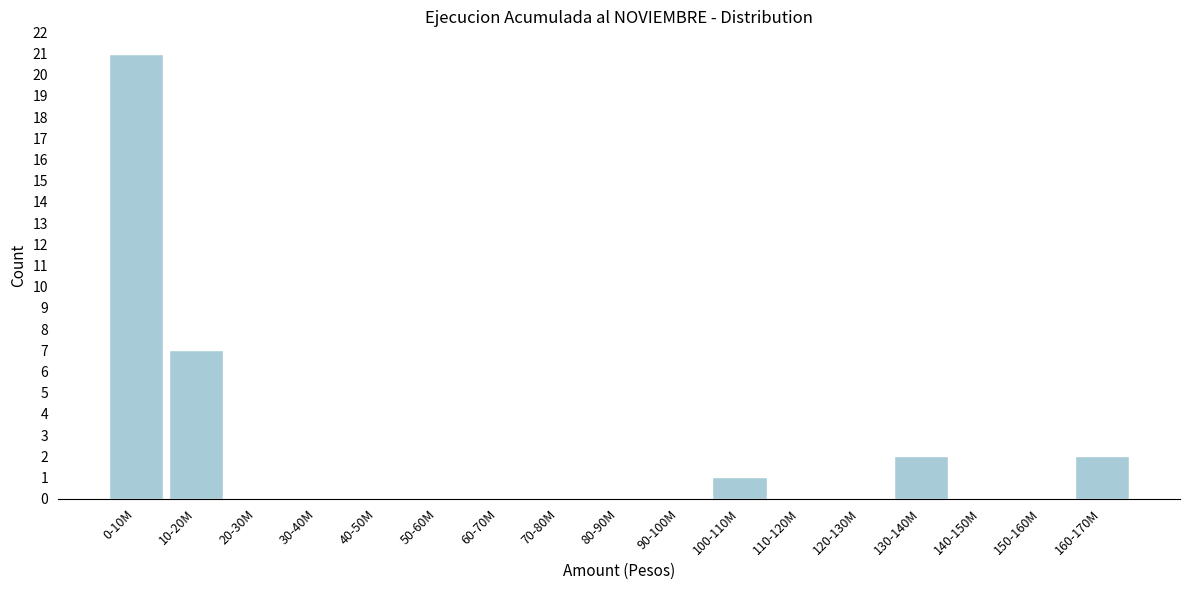

Reading right to left, transcribe all the data shown in this chart.

160-170M=2	150-160M=0	140-150M=0	130-140M=2	120-130M=0	110-120M=0	100-110M=1	90-100M=0	80-90M=0	70-80M=0	60-70M=0	50-60M=0	40-50M=0	30-40M=0	20-30M=0	10-20M=7	0-10M=21